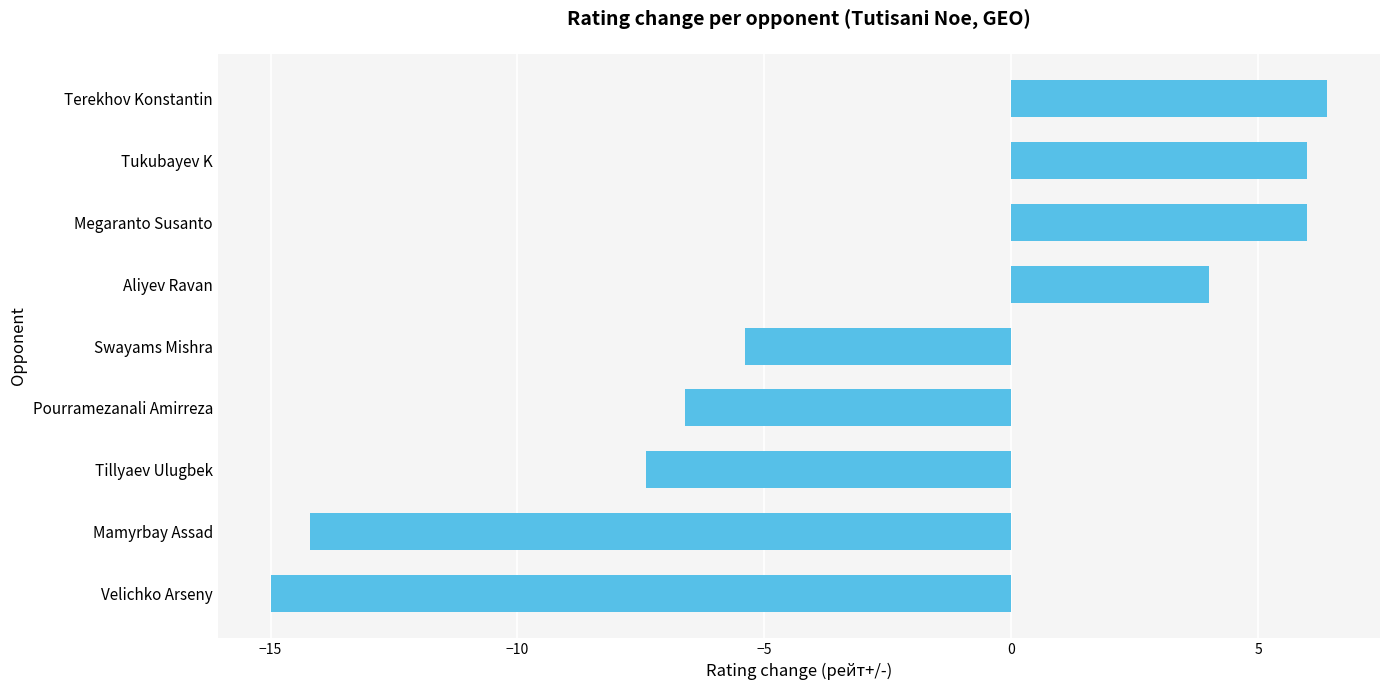

Where is the data nearest to the value -4?

Swayams Mishra